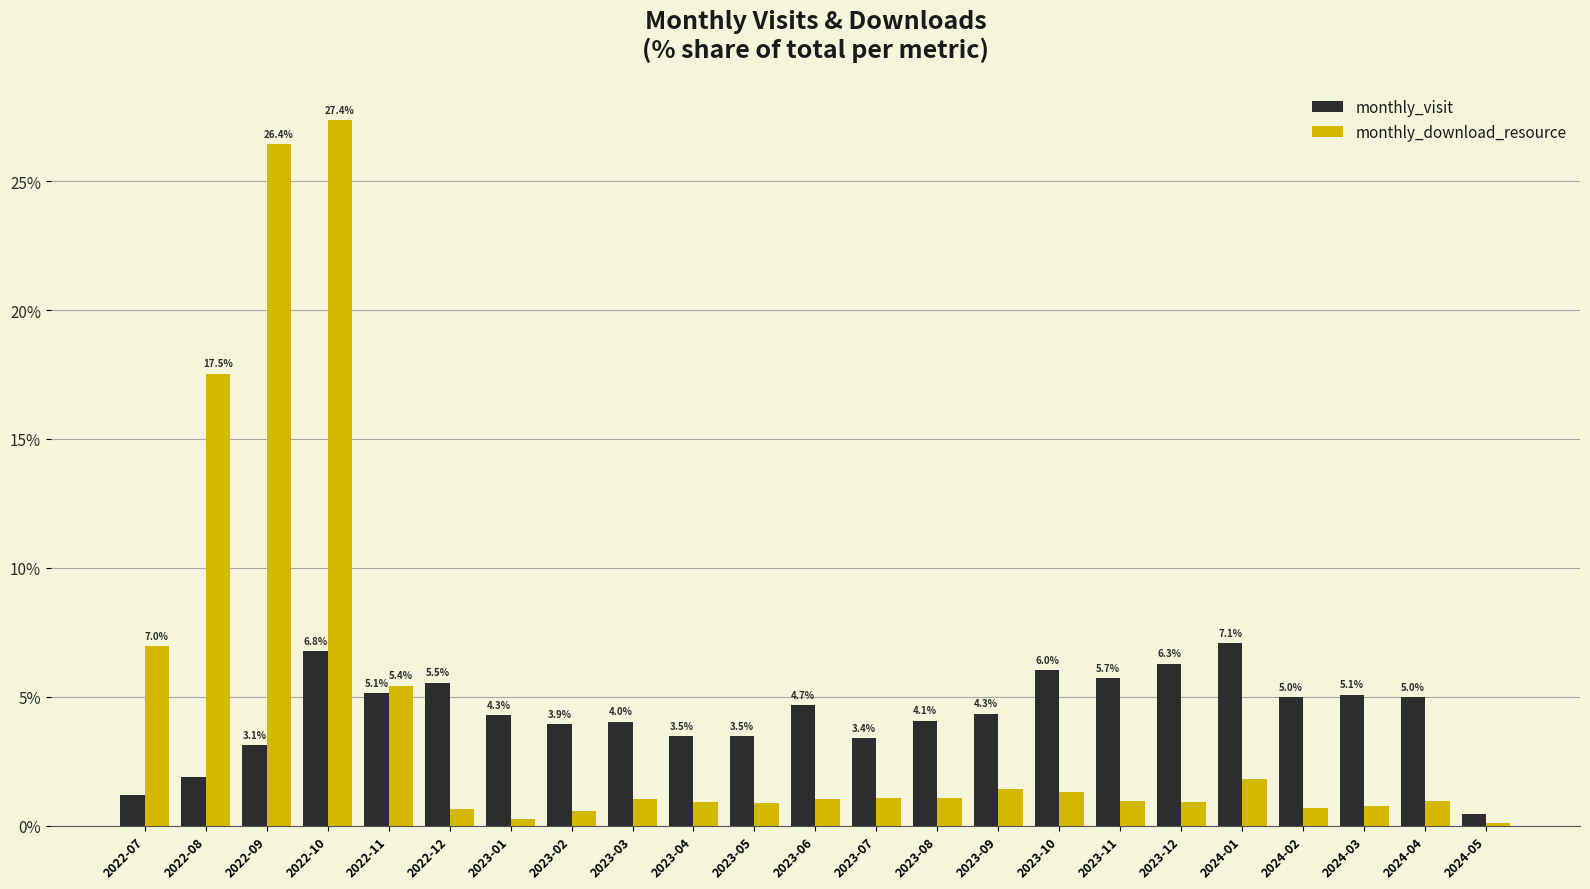

How many groups of bars are there?

23